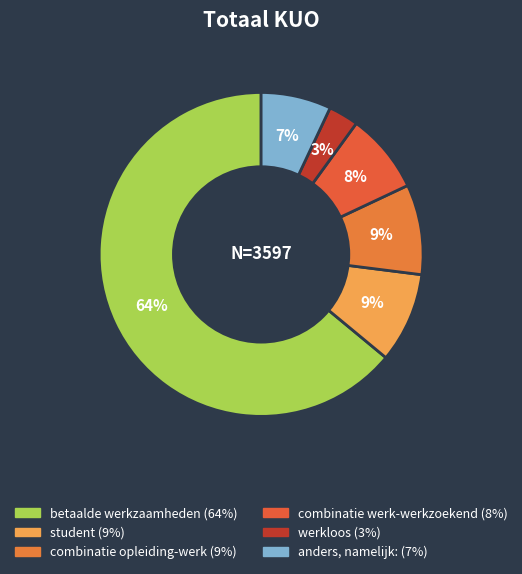

Do betaalde werkzaamheden and combinatie werk-werkzoekend together represent more than half of the pie?

Yes